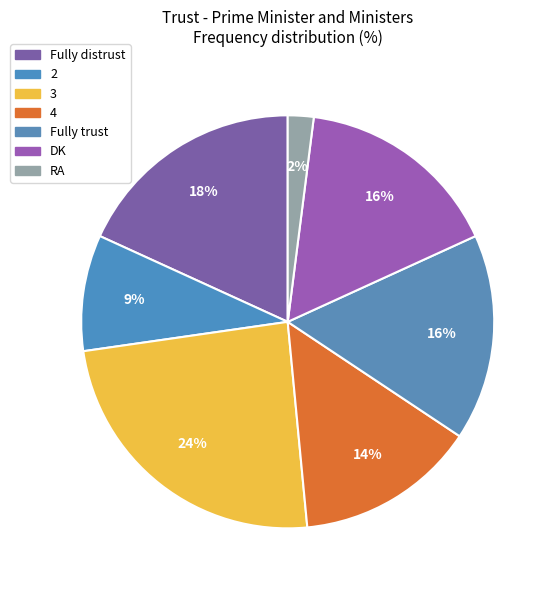

The RA slice represents 2% of the pie. True or false?

True